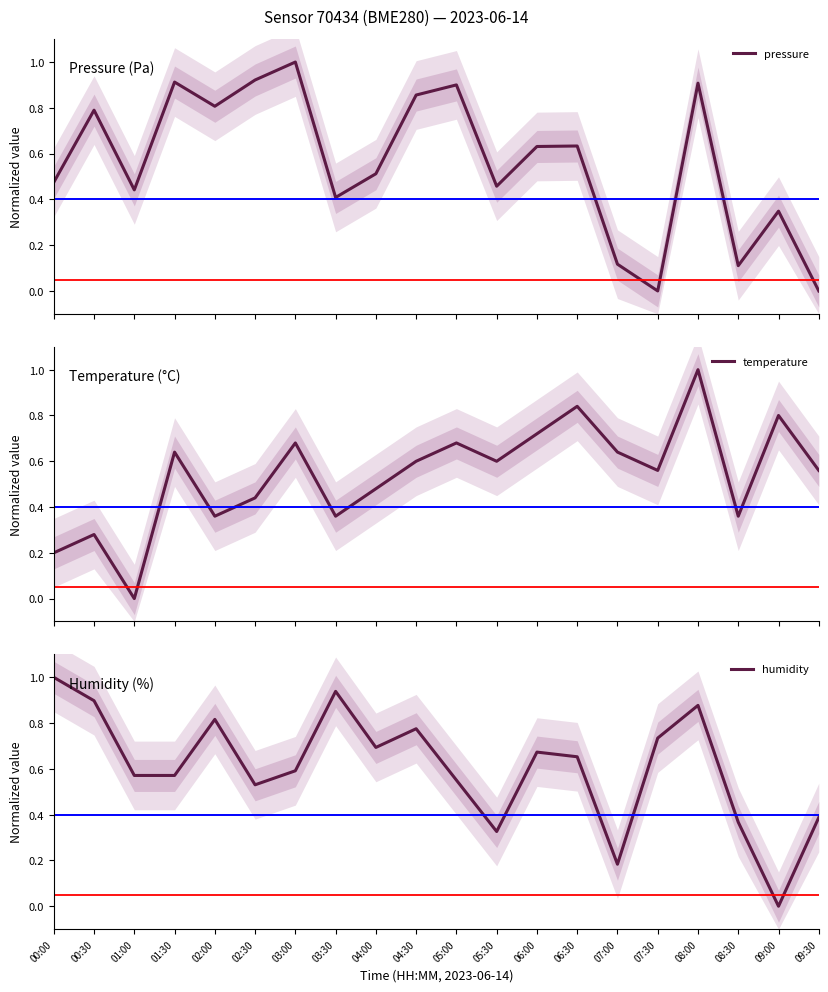

What is the difference between the highest and lowest values at 04:00?

0.2